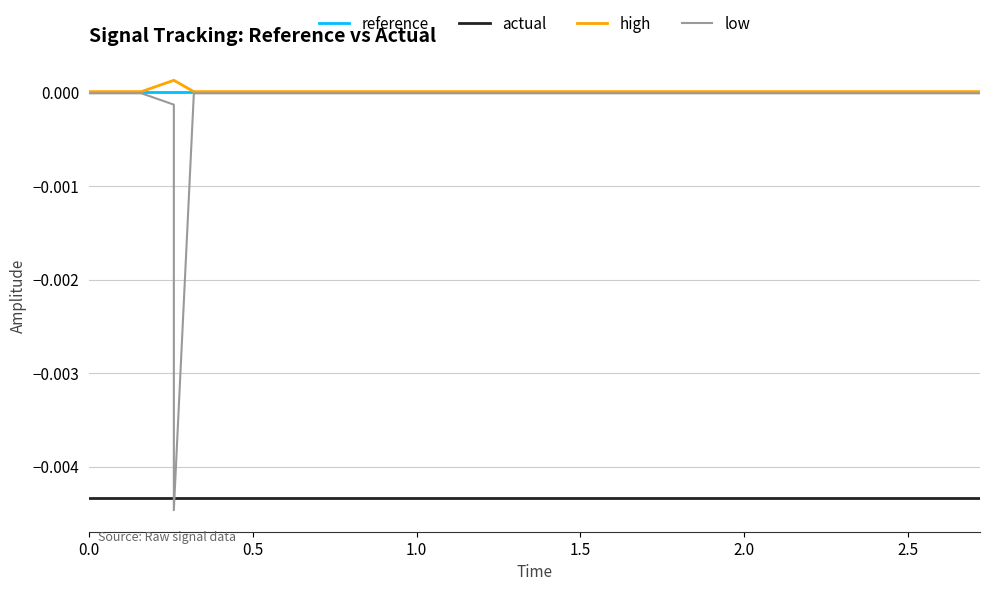

True or false: actual and reference intersect in this chart.

False